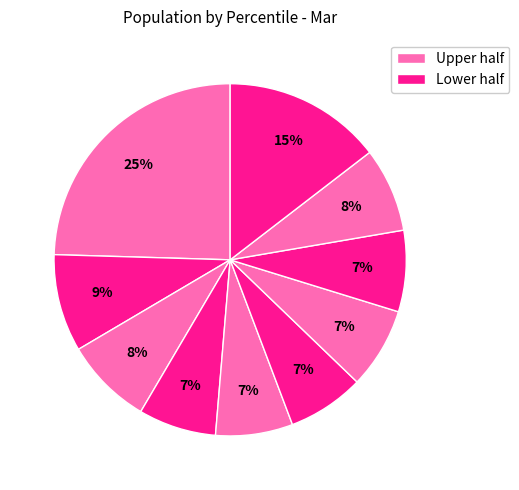

Count the number of slices in the pie.

10